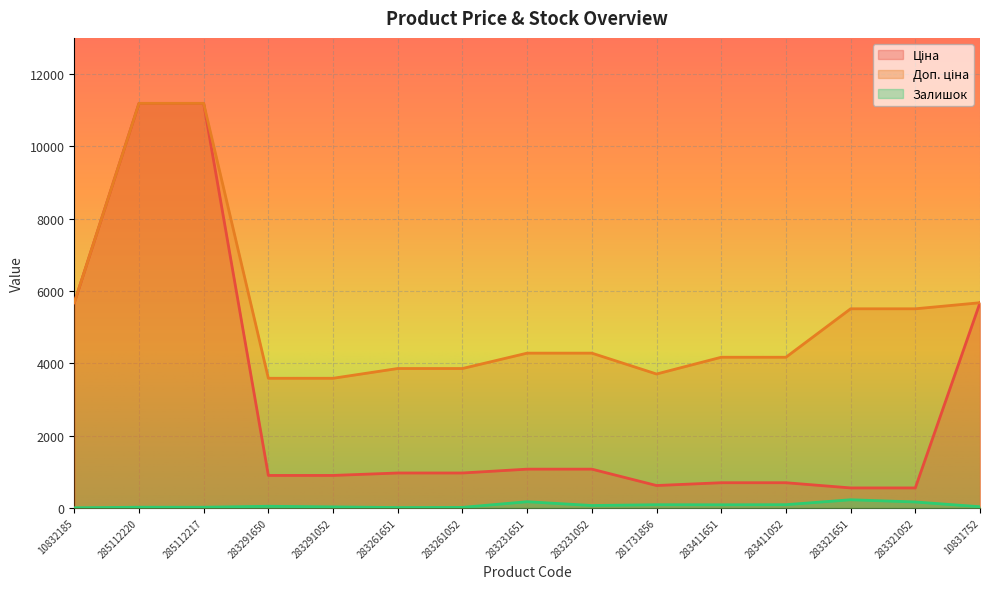

True or false: Залишок and Ціна cross at least once.

False